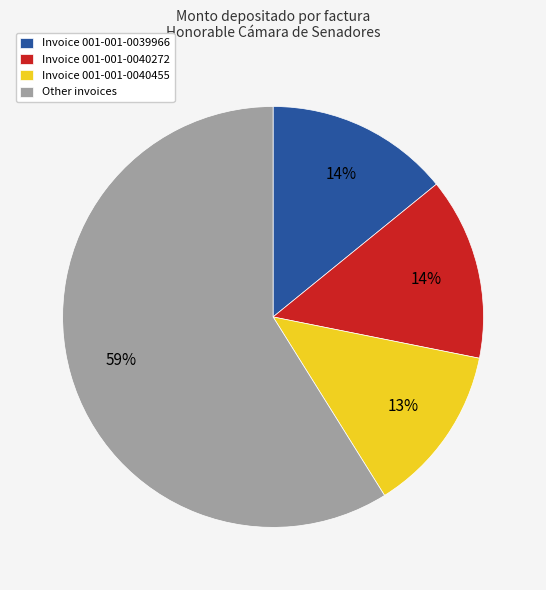

Combined, do Invoice 001-001-0040455 and Invoice 001-001-0040272 account for over 50%?

No